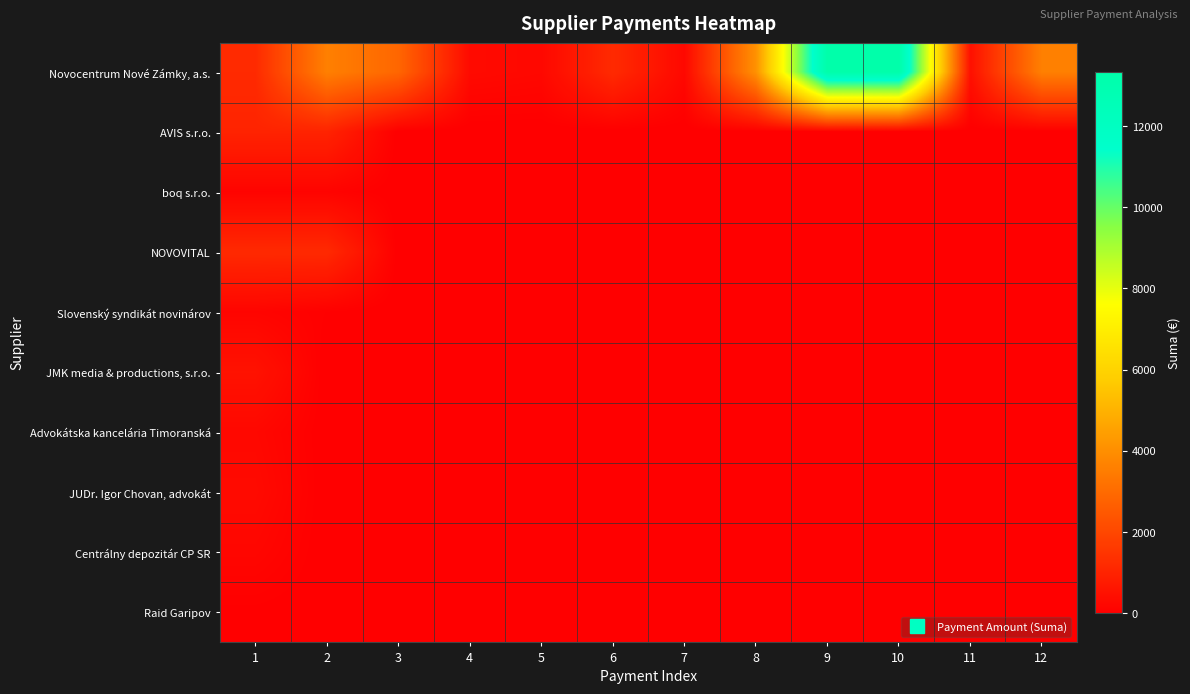

Between 8 and 10, which series saw the biggest shift?

Novocentrum Nové Zámky, a.s.